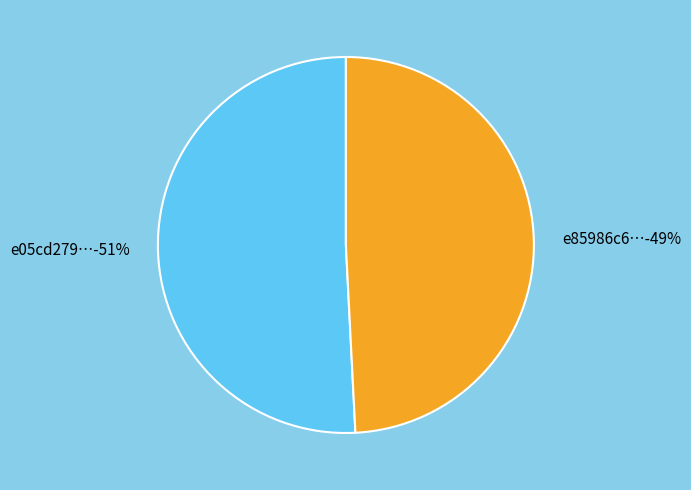

To the nearest percent, what is the combined percentage of e85986c6-9a61-4fd0-80a8-1e8c51d7b2c9 and e05cd279-df8e-4586-b01e-9df0dddf3fa1?

100%